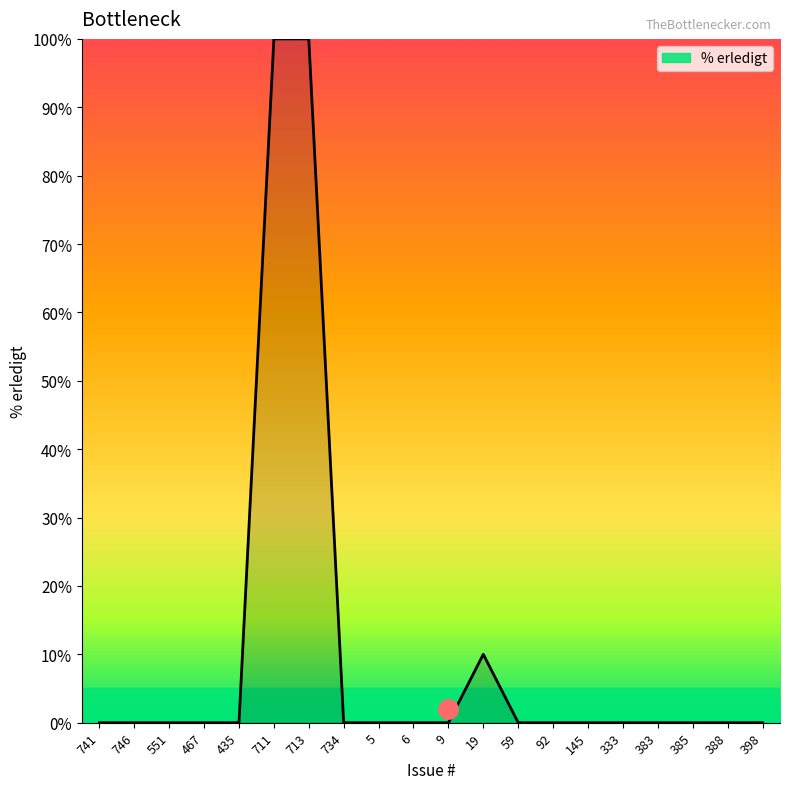

What value does the data have at 19, to the nearest 5?

10